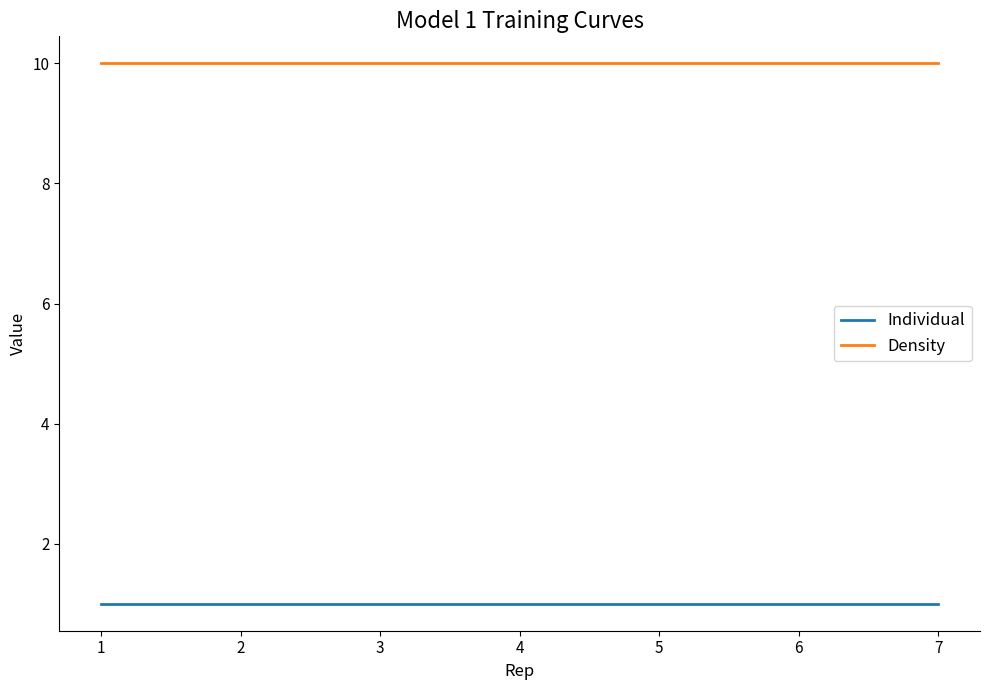

True or false: Individual and Density cross at least once.

False